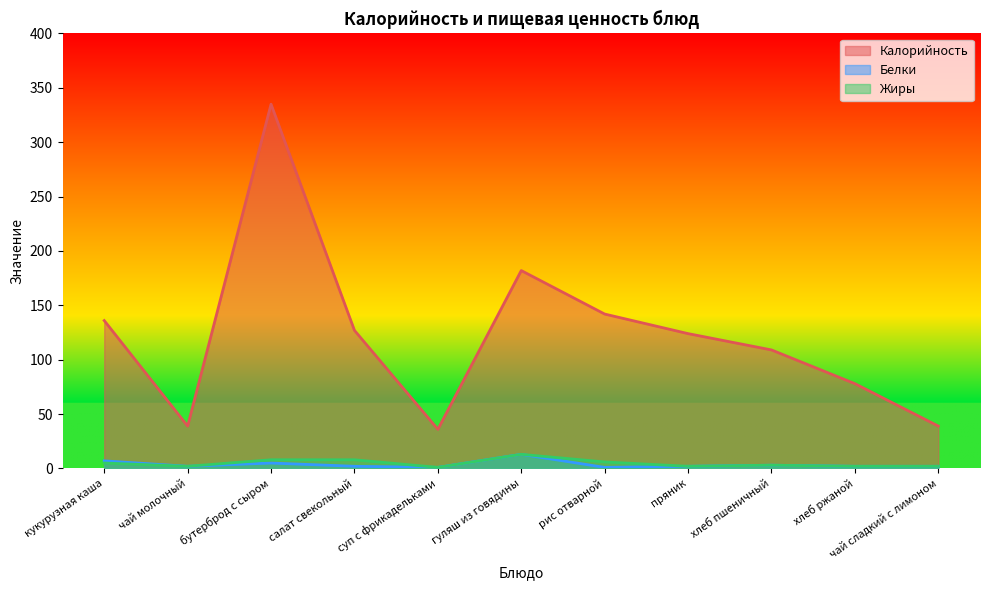

Rank the categories by Белки value from lowest to highest.

суп с фрикадельками, рис отварной, чай молочный, салат свекольный, пряник, хлеб ржаной, чай сладкий с лимоном, хлеб пшеничный, бутерброд с сыром, кукурузная каша, гуляш из говядины